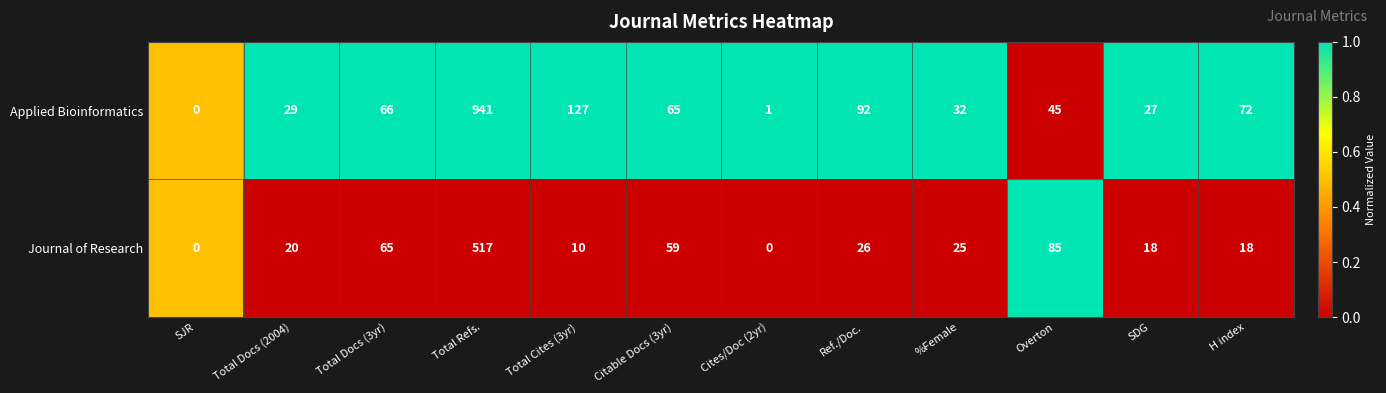

What is the total value across all series at Ref./Doc.?

118